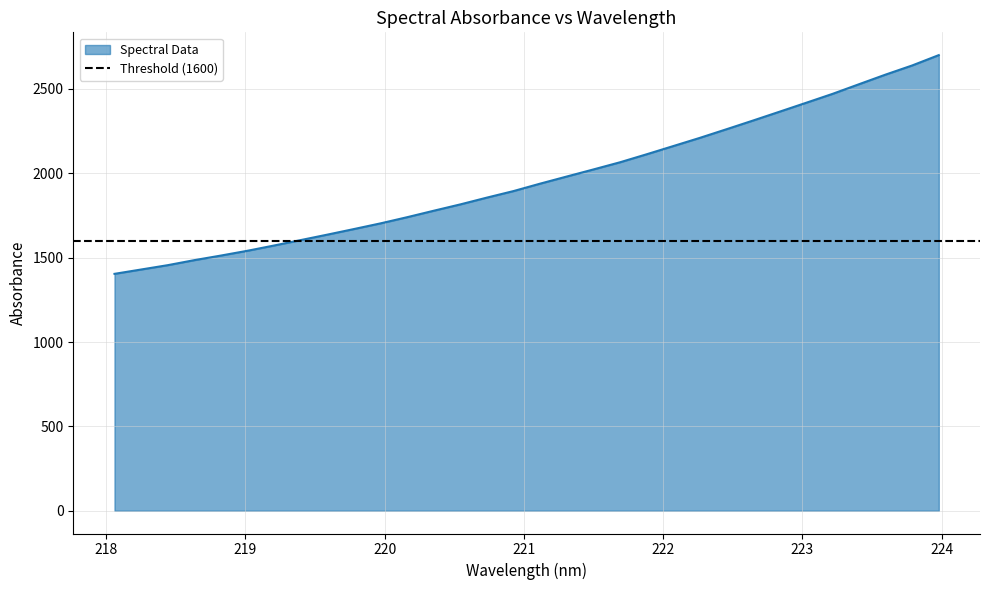

How many distinct data groups are displayed?

1